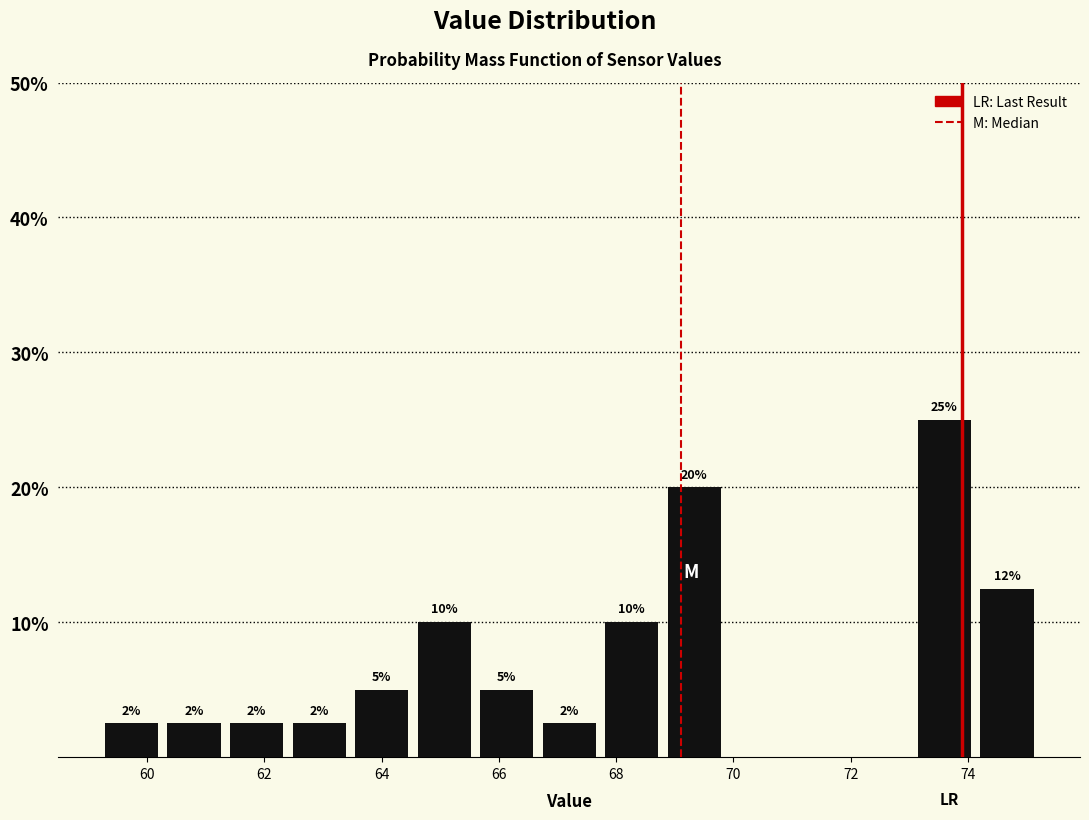

Over which range of the x-axis is the bar tallest?

73.0 to 74.2